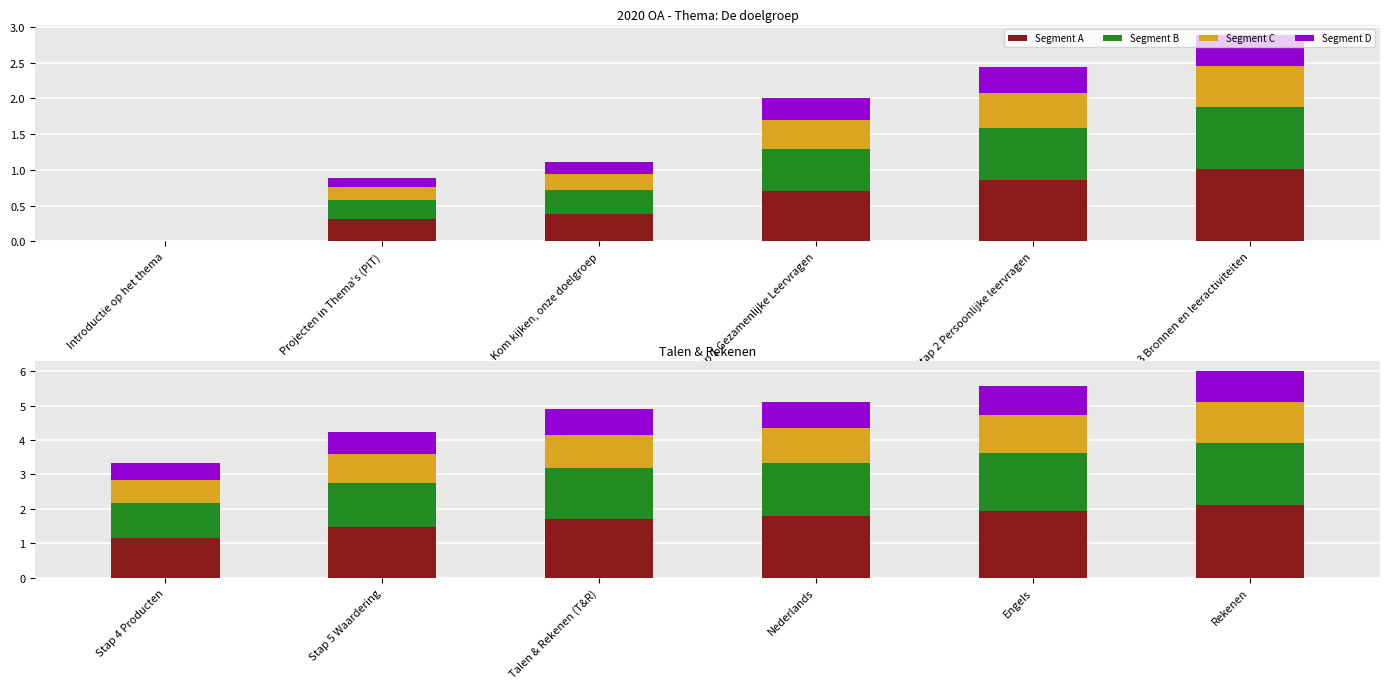

What are all the series names shown in the legend?

Segment A, Segment B, Segment C, Segment D